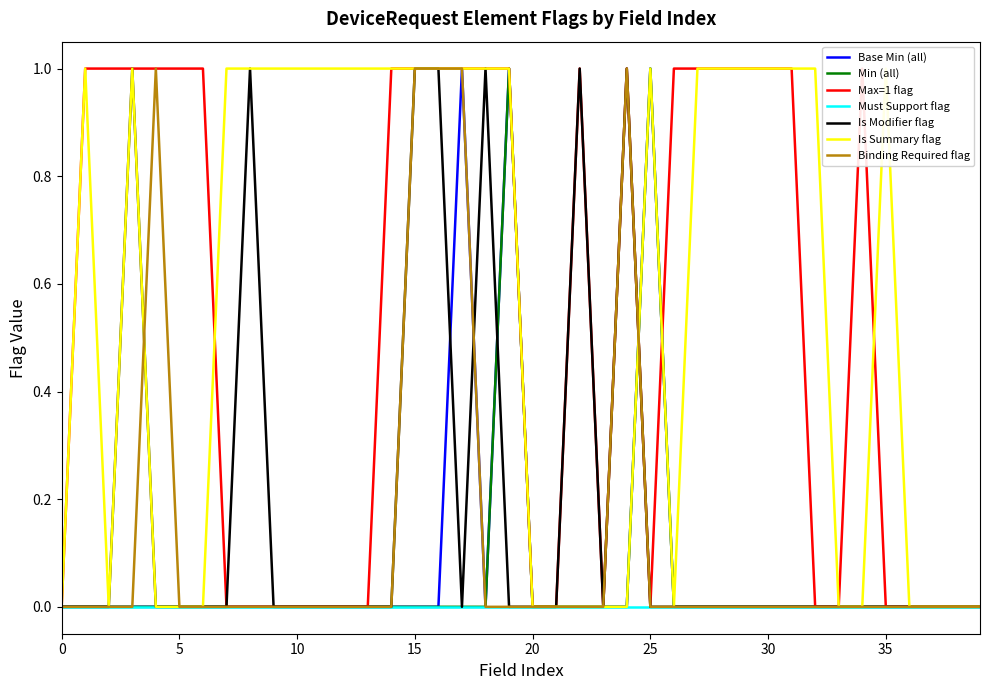

The Base Min (all) series shows -1 at 10. True or false?

False